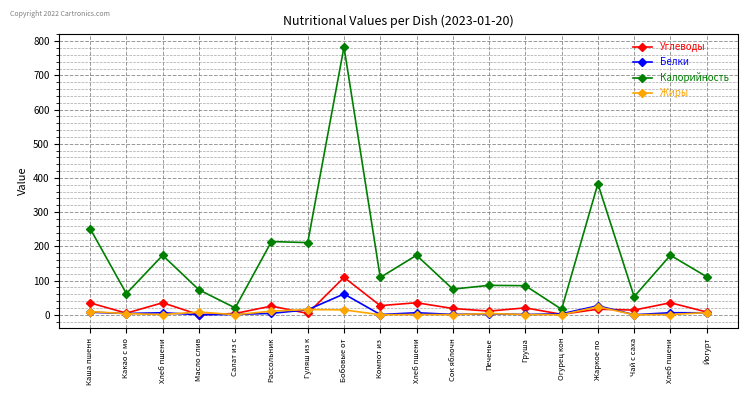

What is the difference between the maximum and minimum values in the Белки series?

60.8